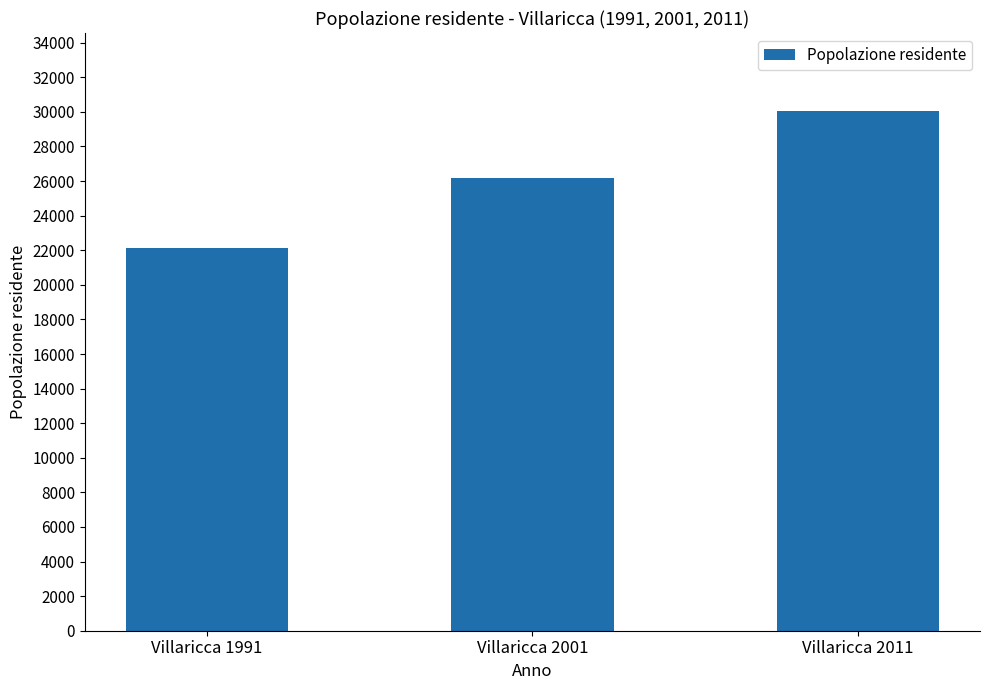

What is the greatest value displayed?

30052